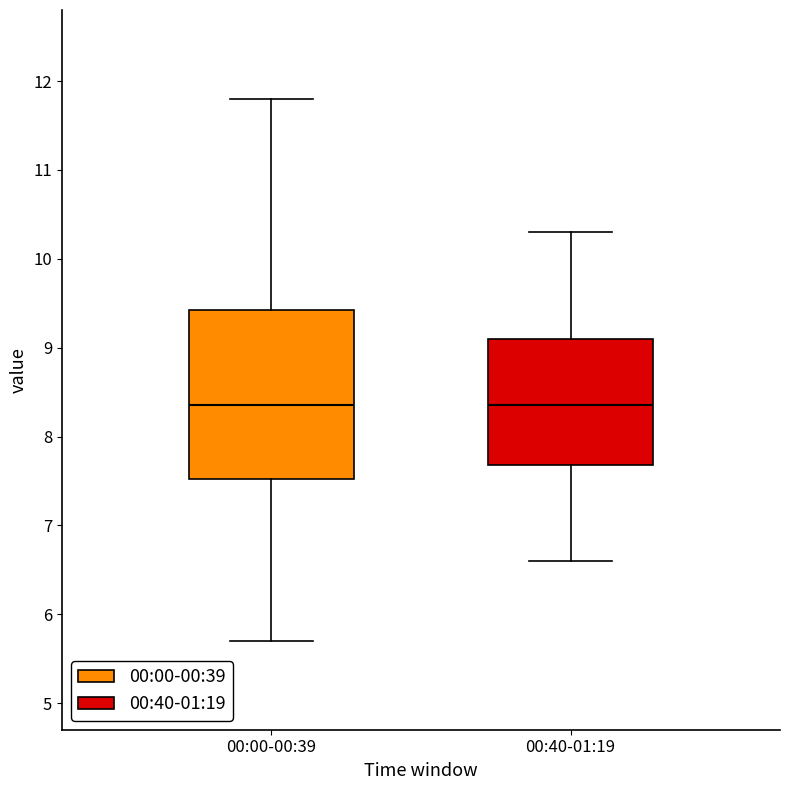

Where is the lower edge of the box for 00:40-01:19 on the y-axis? The values are not printed on the chart, so give them approximately, as read against the axis.

7.7